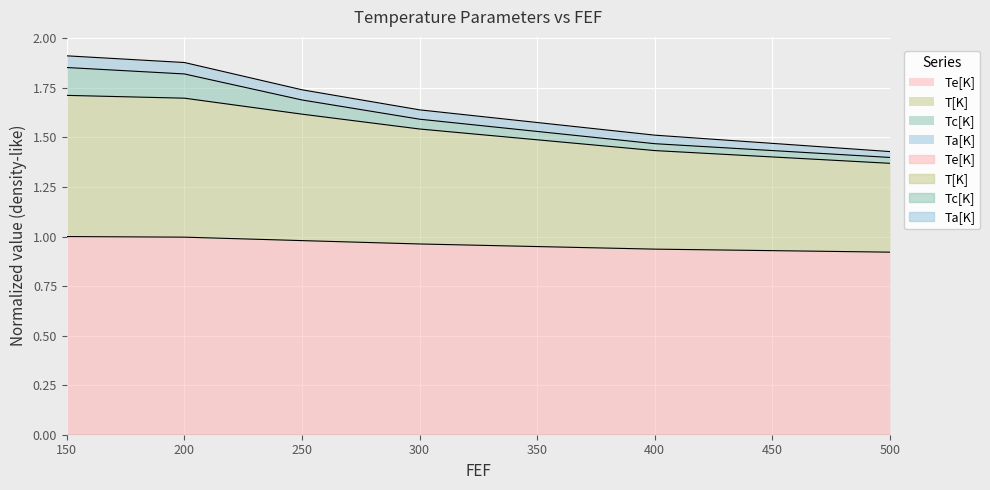

The Te[K] series shows 0.9 at 400. True or false?

True